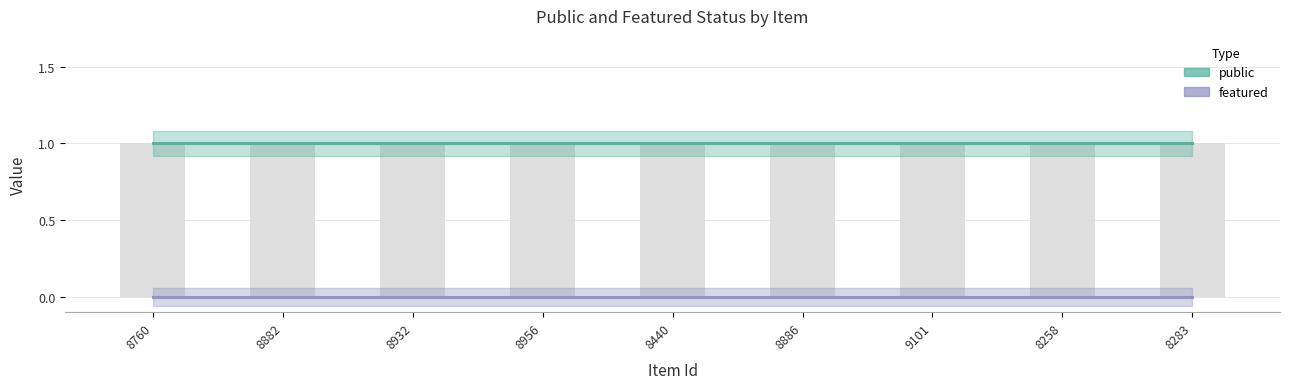

What are all the series names shown in the legend?

public, featured